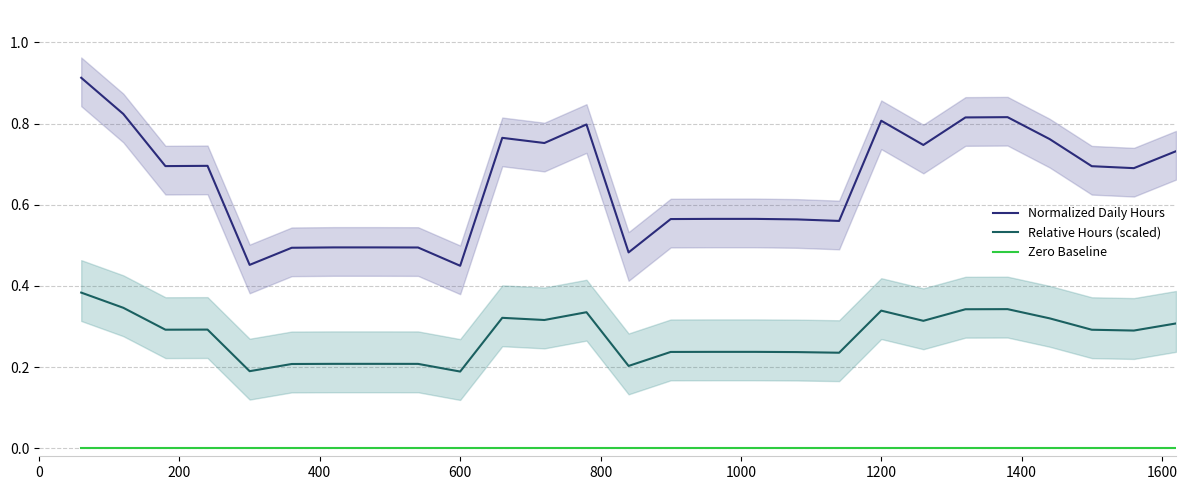

True or false: Relative Hours (scaled) and Normalized Daily Hours cross at least once.

False